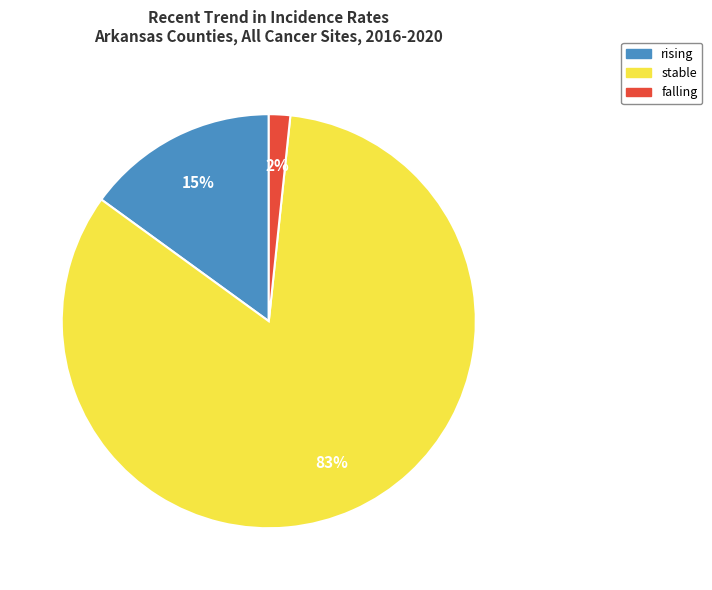

To the nearest percent, what percentage of the pie is rising?

15%